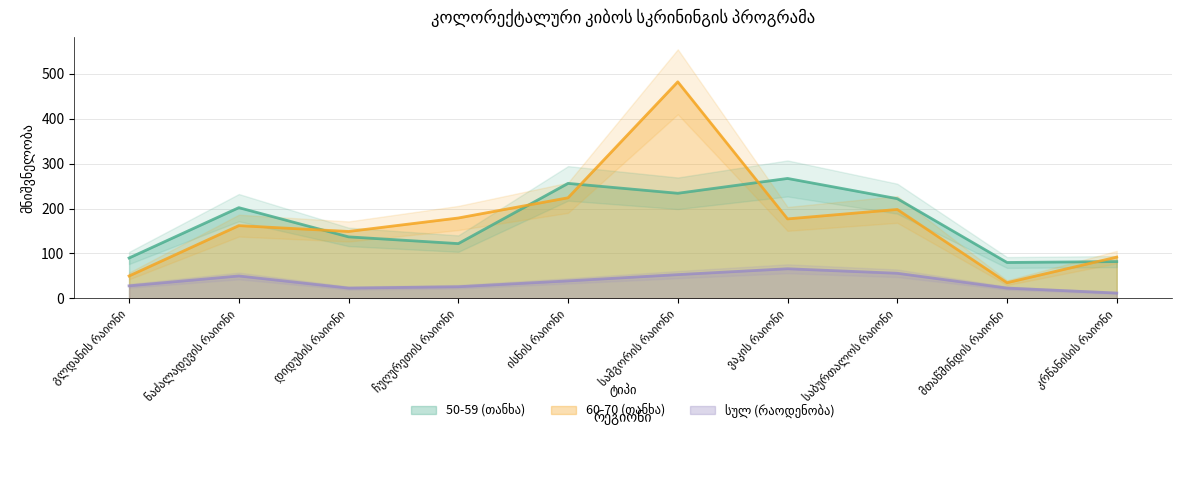

Reading left to right, transcribe all the data shown in this chart.

50-59 (თანხა): 90	202	137	122	256	234	267	222	80	82
60-70 (თანხა): 50	162	149	179	224	482	177	198	35	92
სულ (რაოდენობა): 28	50	23	26	39	53	66	56	23	12